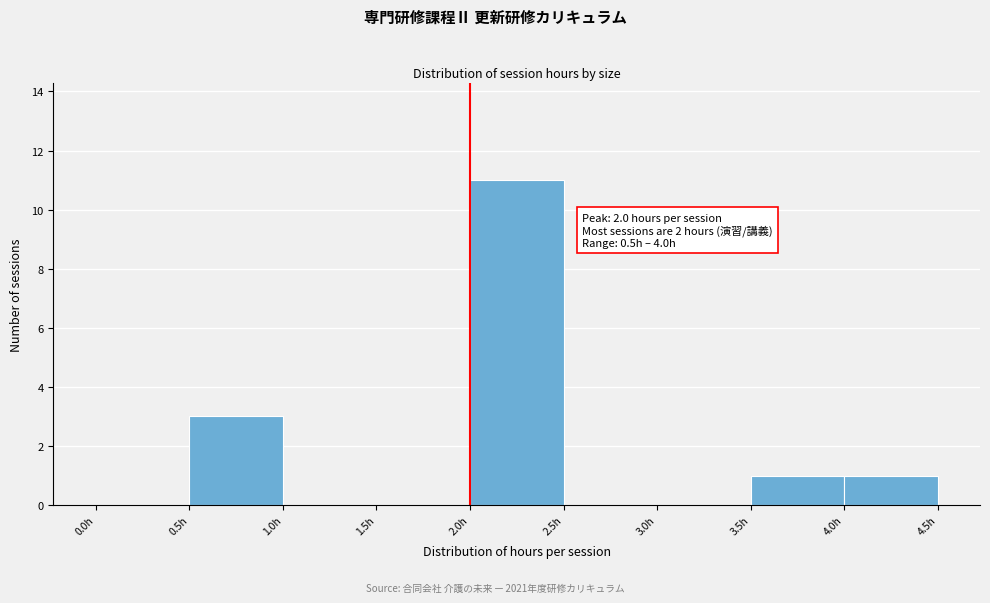

Over which range of the x-axis is the bar tallest?

2.0 to 2.5